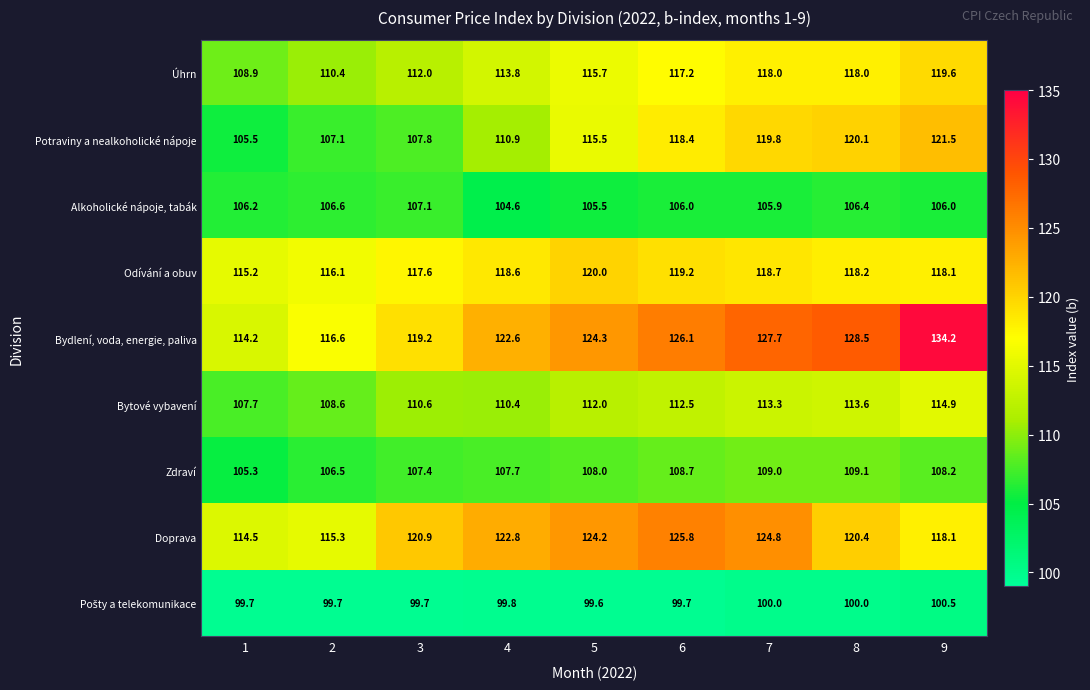

Which category has the highest value across all series?

9